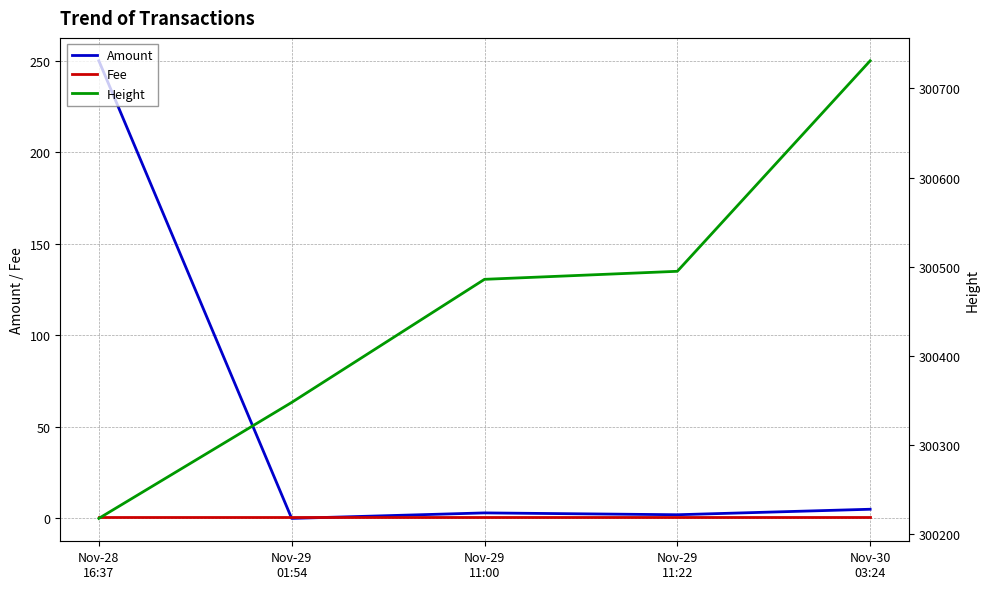

What is the total value across all series at Nov-29
11:00?

300490